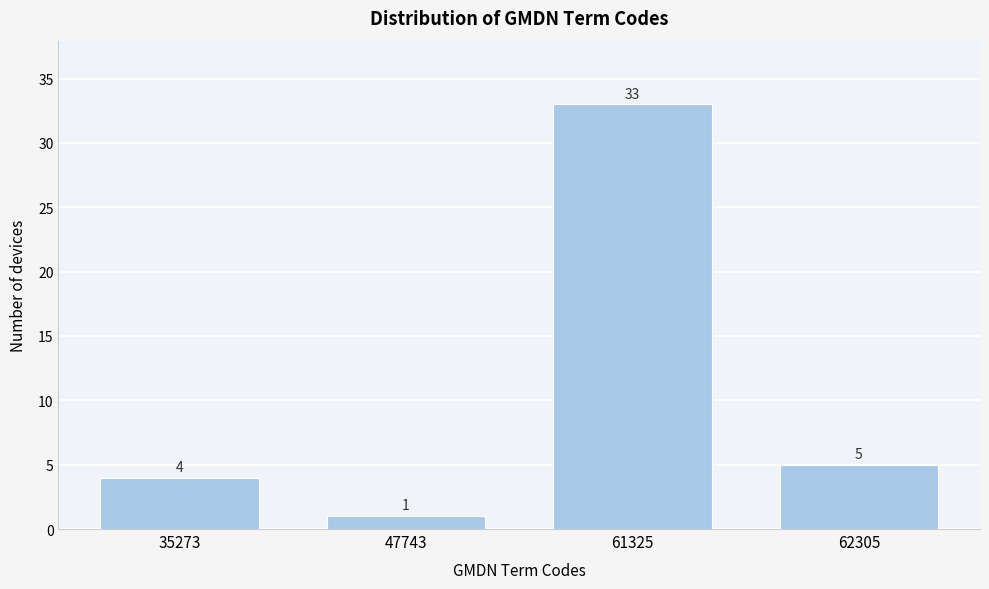

Reading left to right, extract all data points from this chart.

35273=4	47743=1	61325=33	62305=5